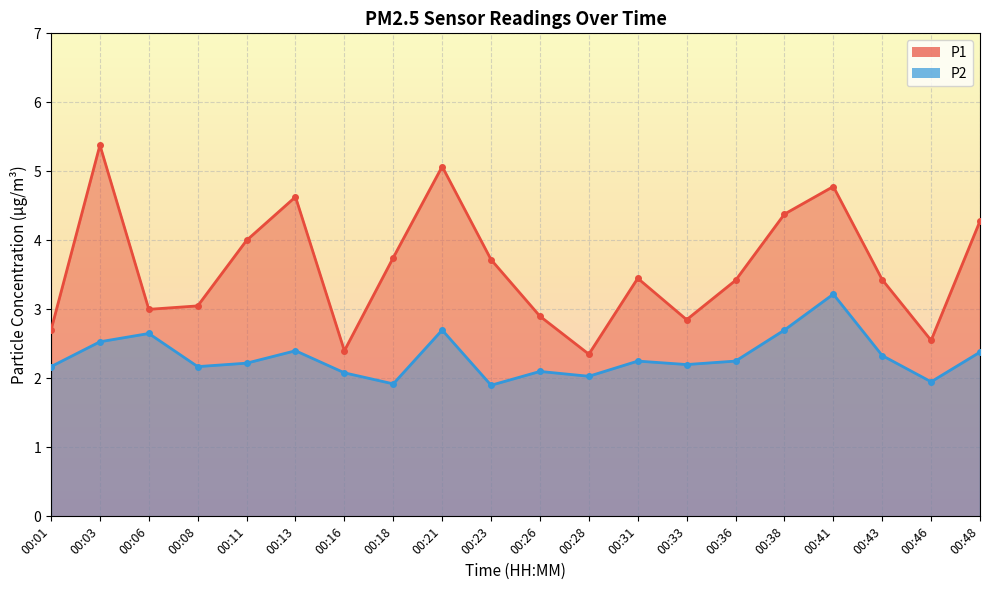

At which category is the sum across all series the highest?

00:41